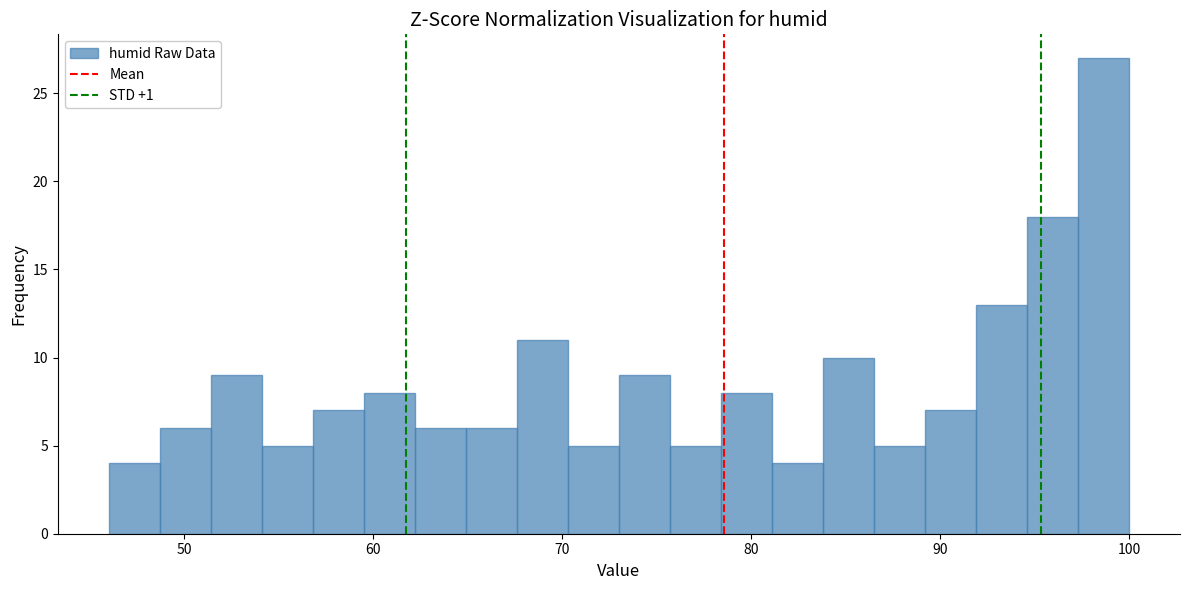

Around what value on the x-axis is the tallest bar? Give the approximate position of its centre, as read against the axis.

99